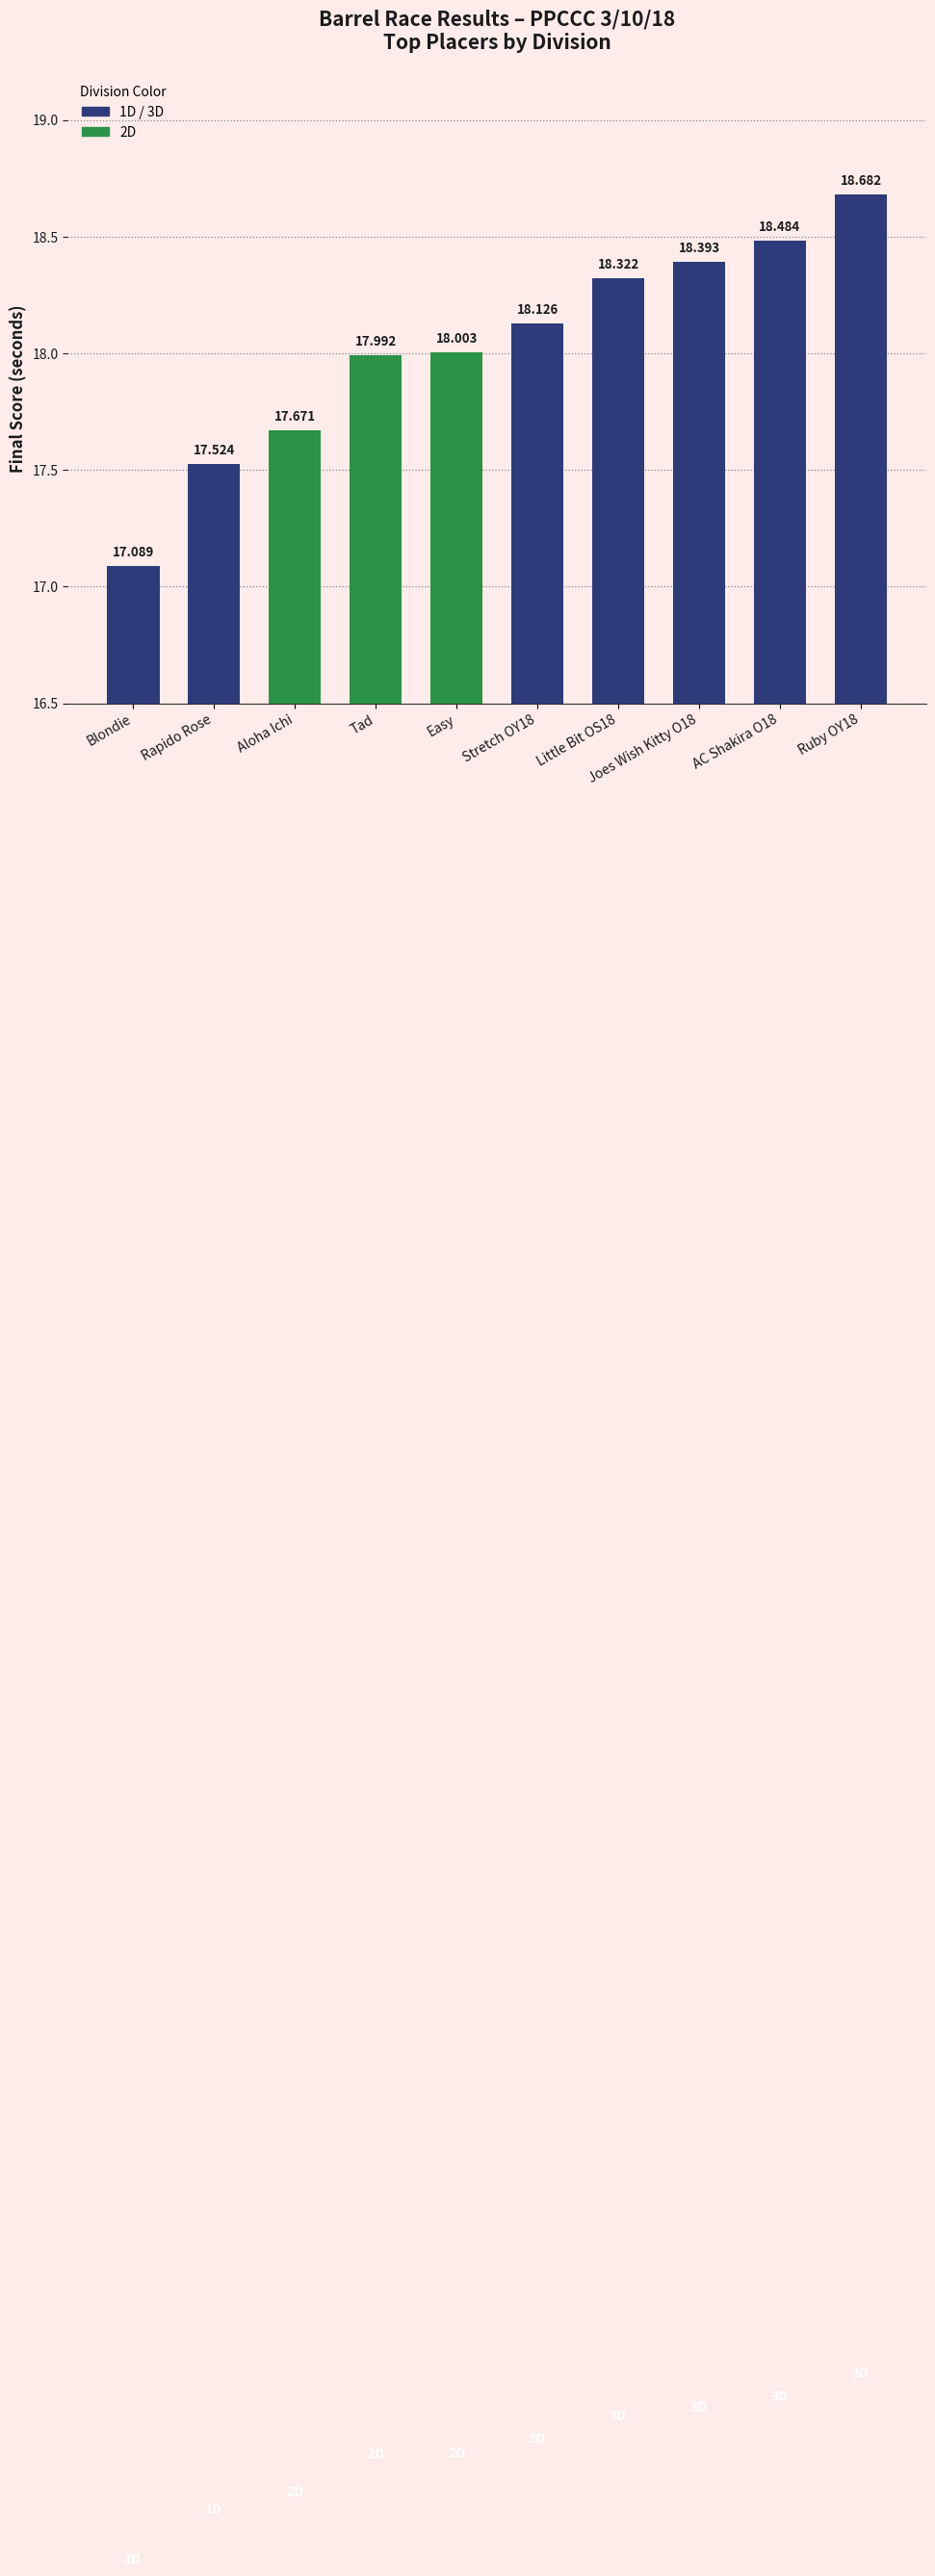

What is the change in value from Joes Wish Kitty O18 to Ruby OY18?

+0.3